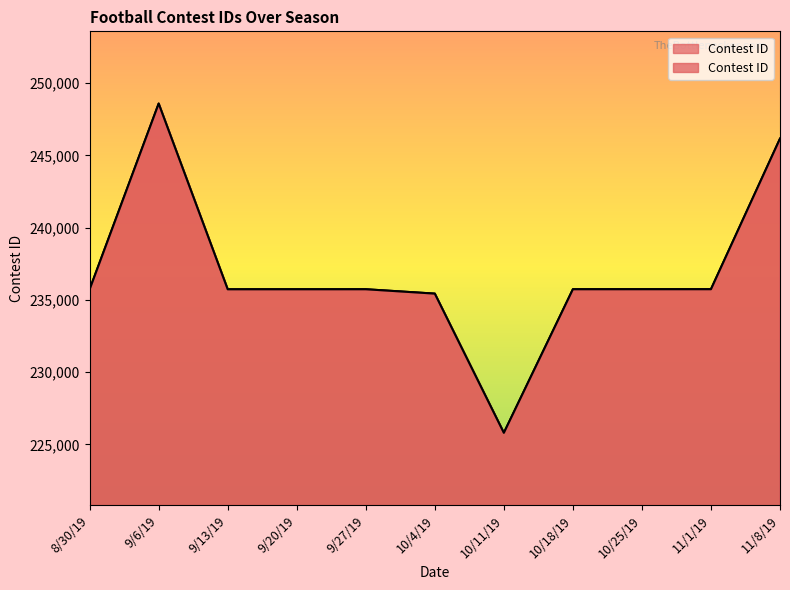

Does the chart display data point markers on the line(s)?

No